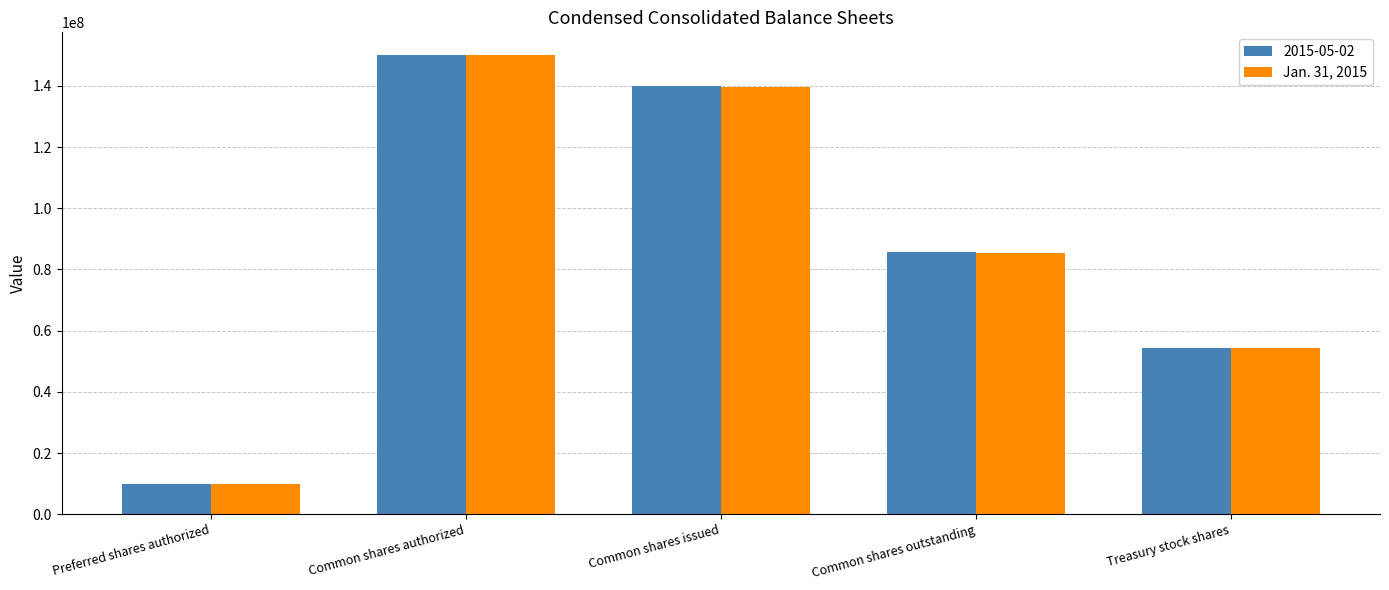

Reading right to left, extract all data points from this chart.

2015-05-02: 54225623	85701121	139926744	150000000	10000000
Jan. 31, 2015: 54235846	85323154	139559000	150000000	10000000